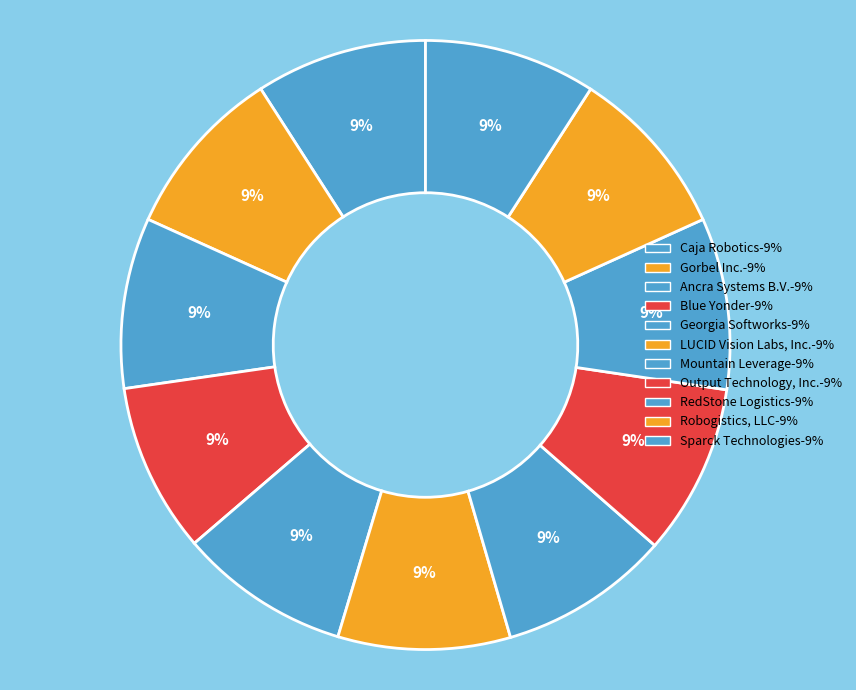

How many segments does this pie chart have?

11